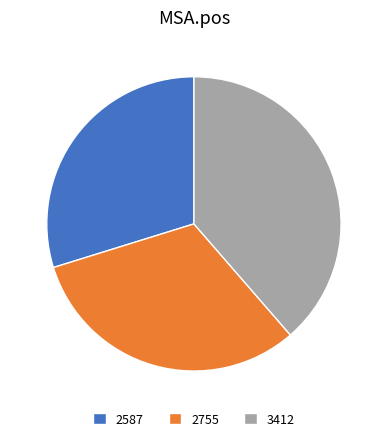

What is the smallest slice in the pie chart?

2587